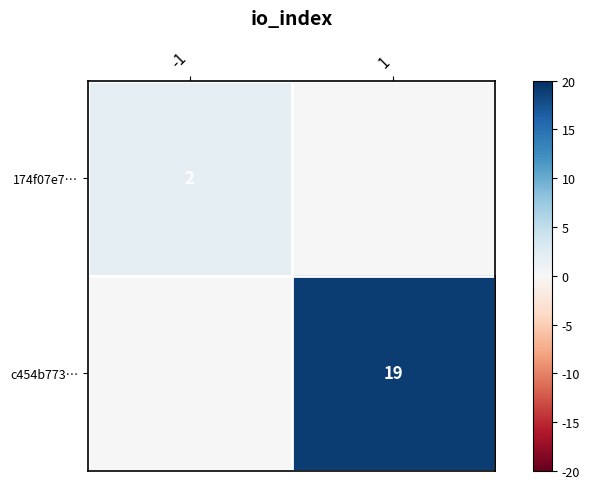

True or false: c454b773… has a value of 28 at 1.

False